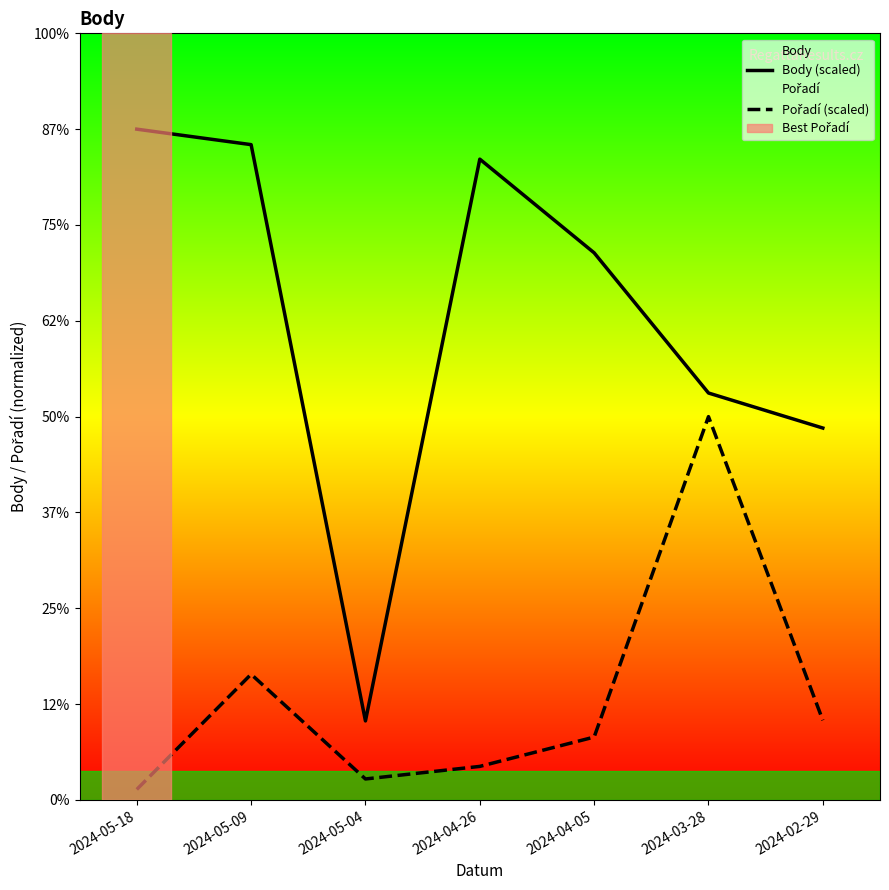

Rank the categories by Pořadí (scaled) value from highest to lowest.

2024-03-28, 2024-05-09, 2024-02-29, 2024-04-05, 2024-04-26, 2024-05-04, 2024-05-18